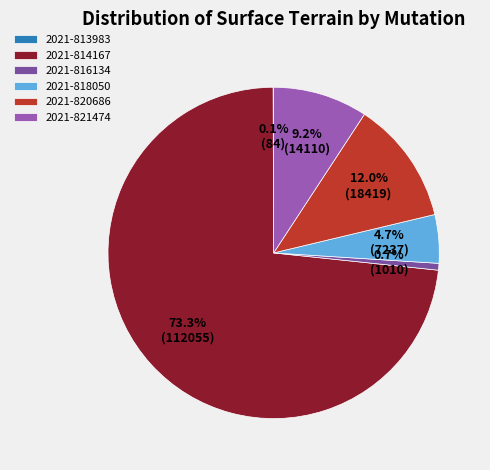

What is the largest slice in the pie chart?

2021-814167